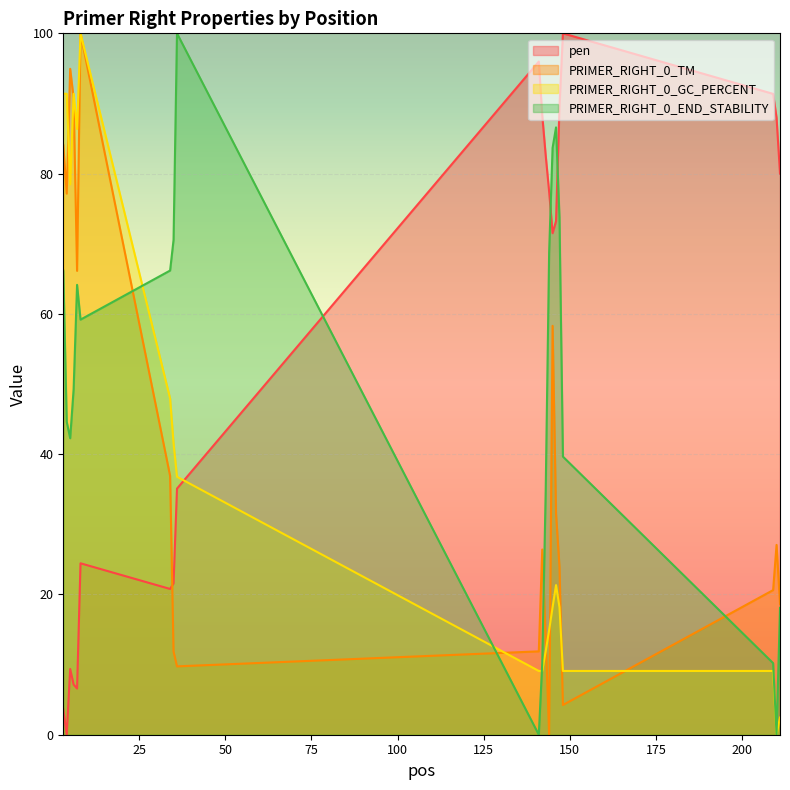

What is the total value across all series at 7?

223.2